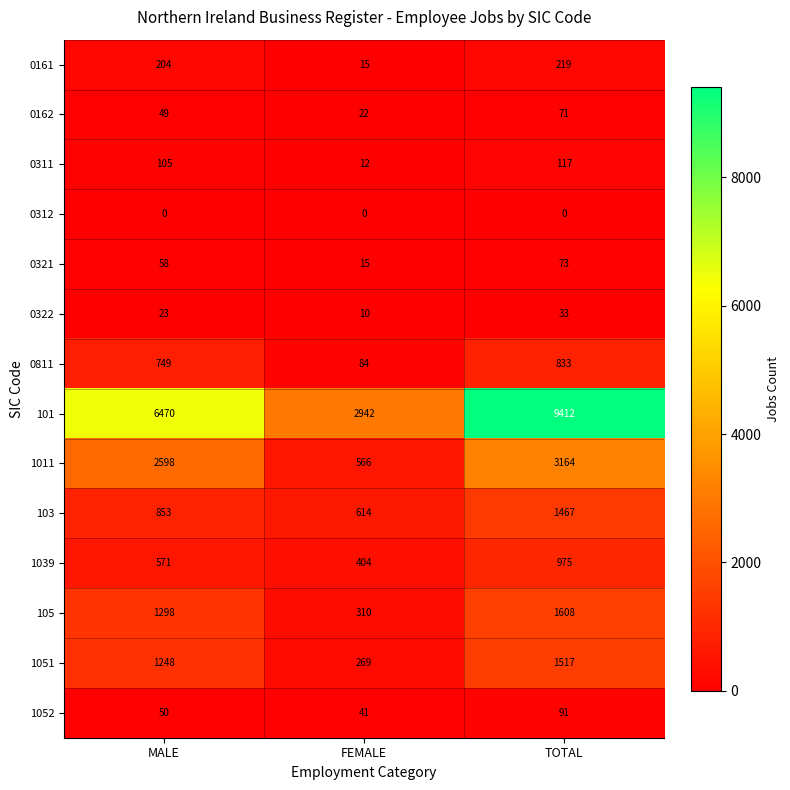

What is the difference between the second highest and minimum values in the 0811 series?

665